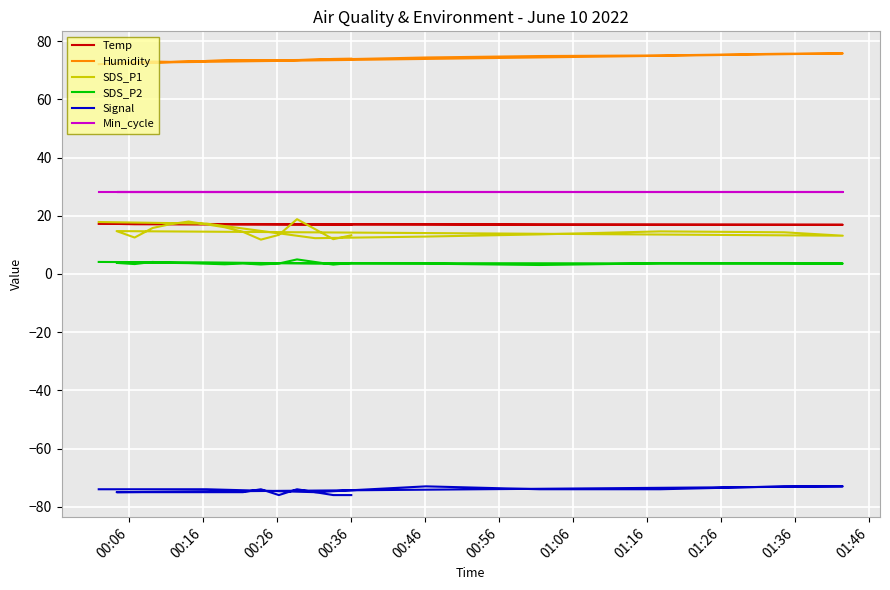

What are all the series names shown in the legend?

Temp, Humidity, SDS_P1, SDS_P2, Signal, Min_cycle